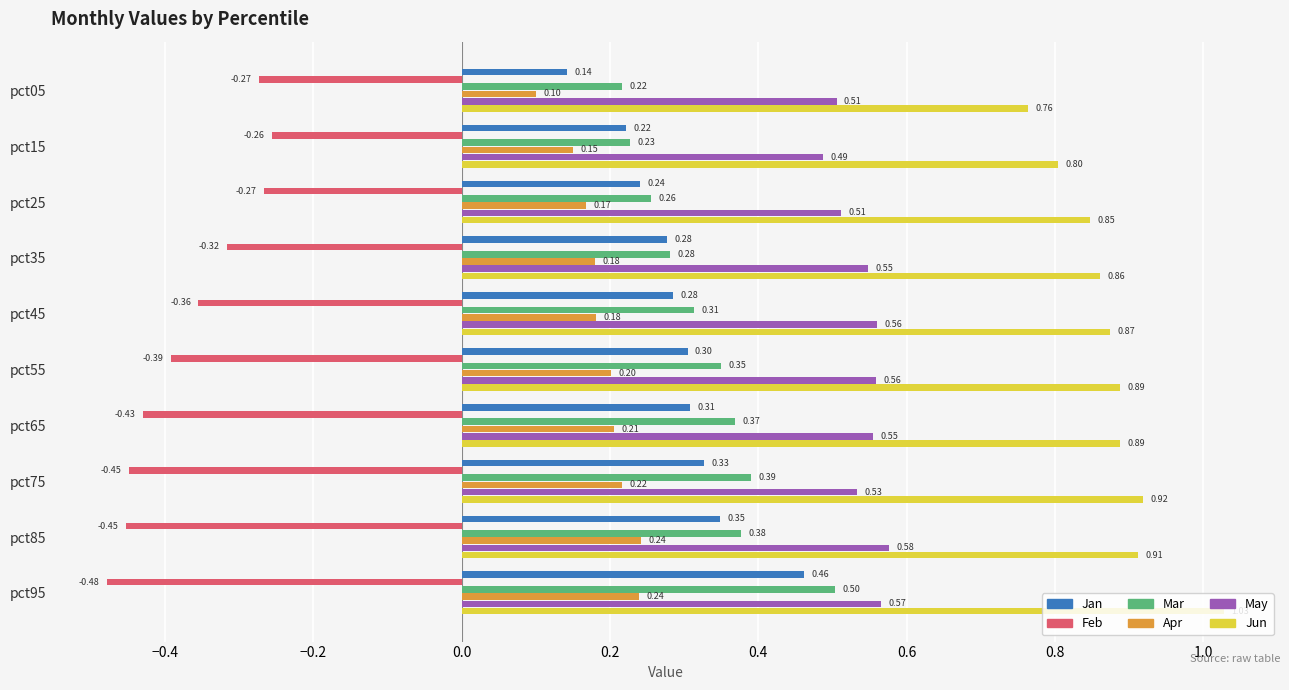

How many Apr values are between 0 and 1?

10